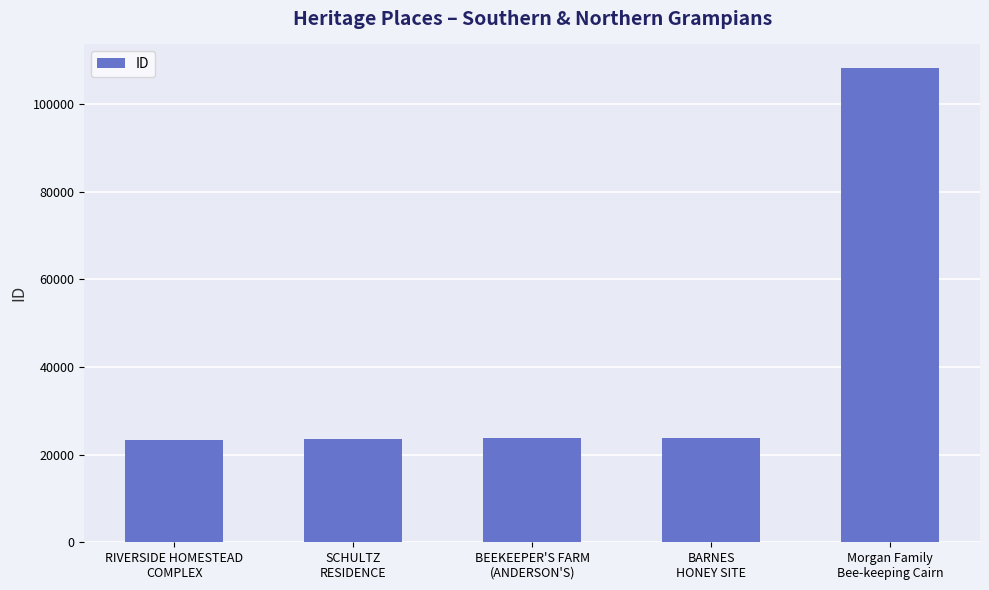

Which label corresponds to the largest value in the chart?

Morgan Family
Bee-keeping Cairn